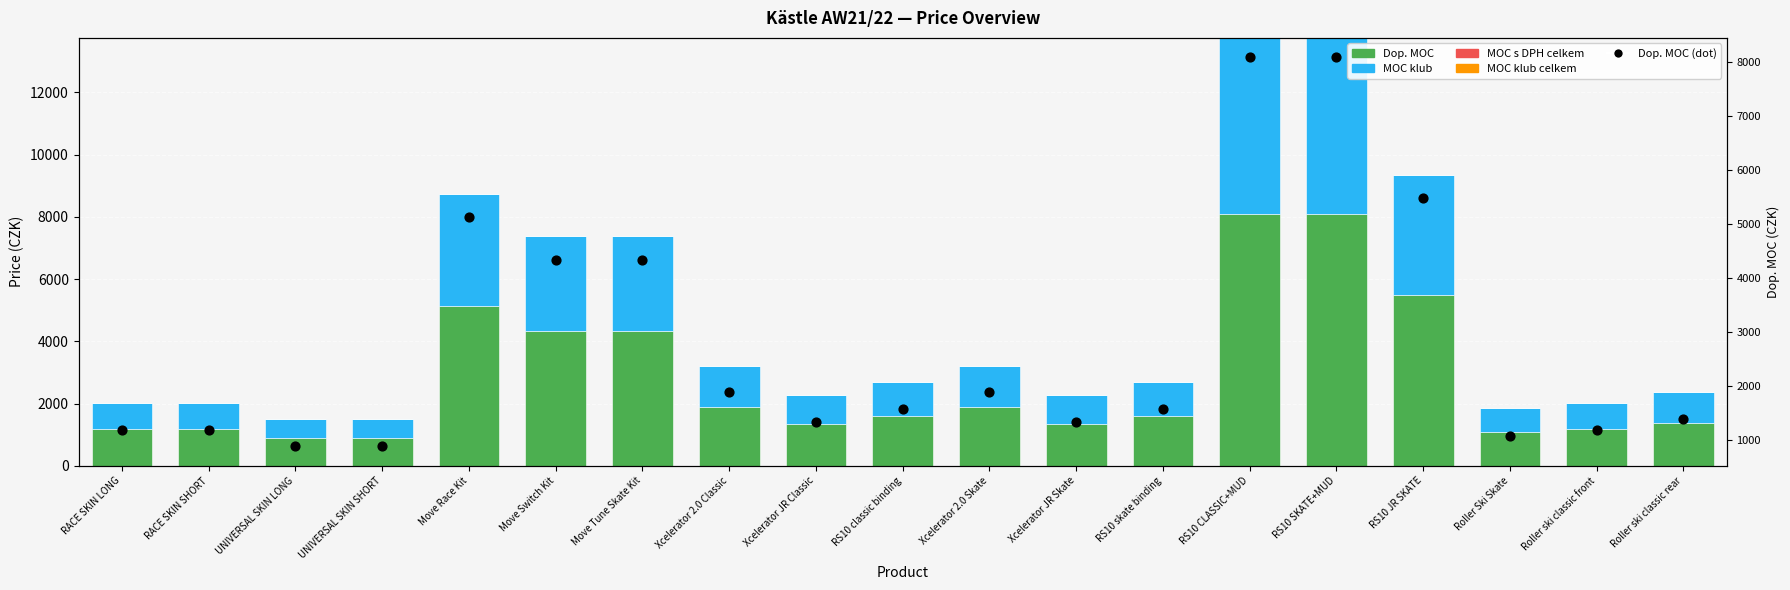

Which series contains the highest Y value?

Dop. MOC